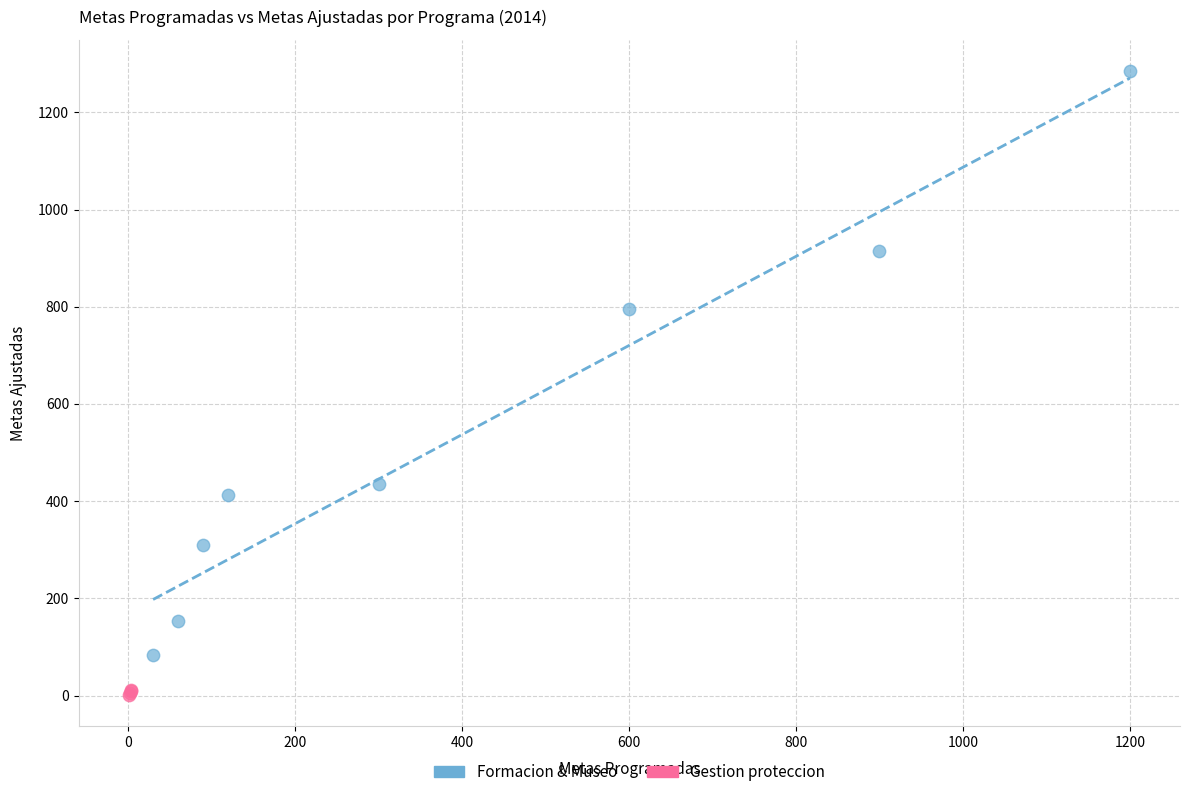

Which series contains the lowest Y value?

Gestion proteccion